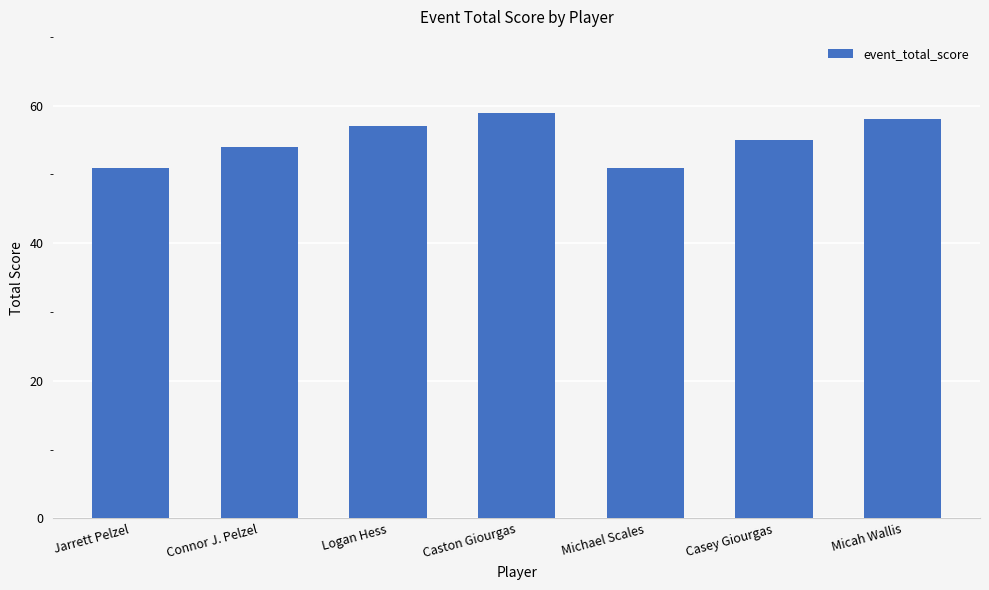

The value at Casey Giourgas is 55. True or false?

True